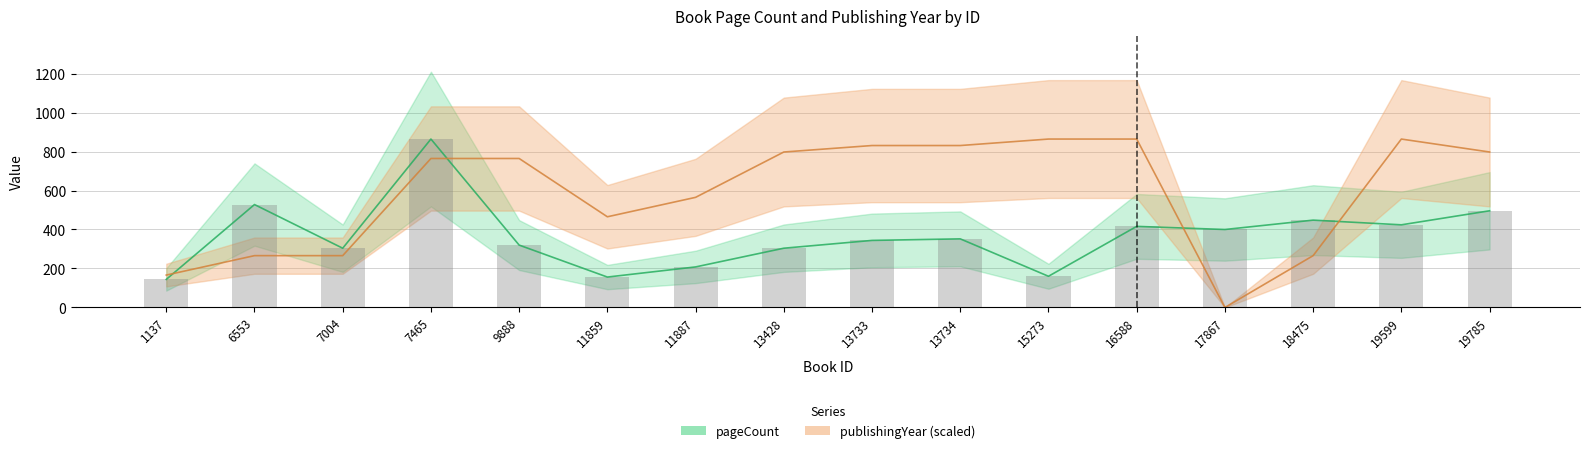

What is the sum of all publishingYear values?

9371.1